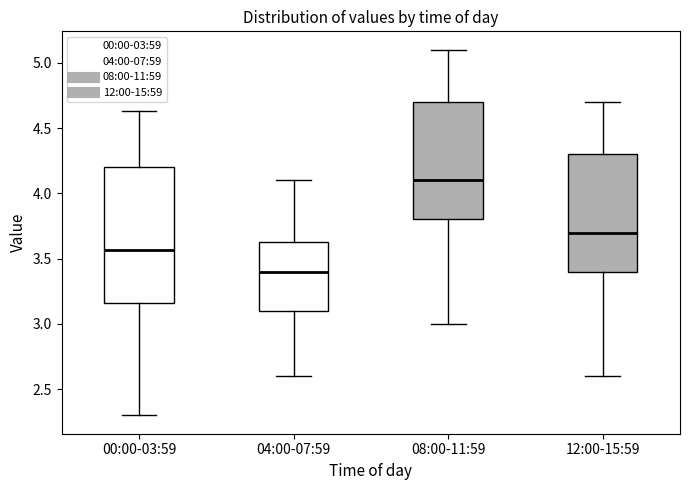

Comparing the boxes themselves (not the whiskers), which one is the tallest?

00:00-03:59